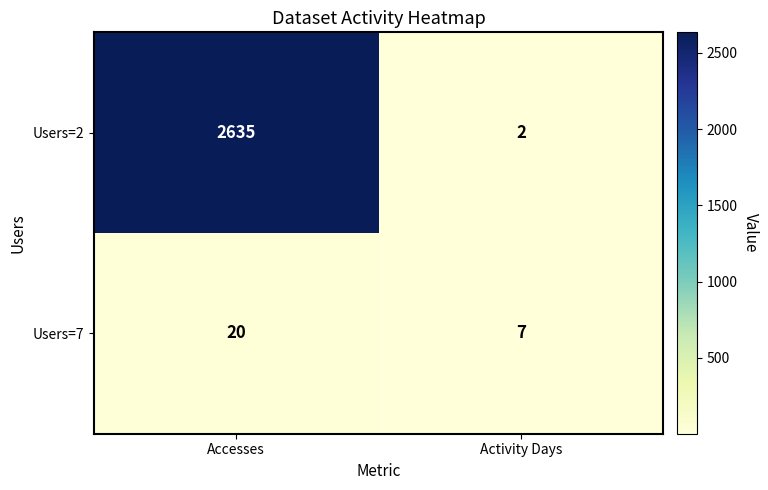

Which series changed the most between Accesses and Activity Days?

Users=2